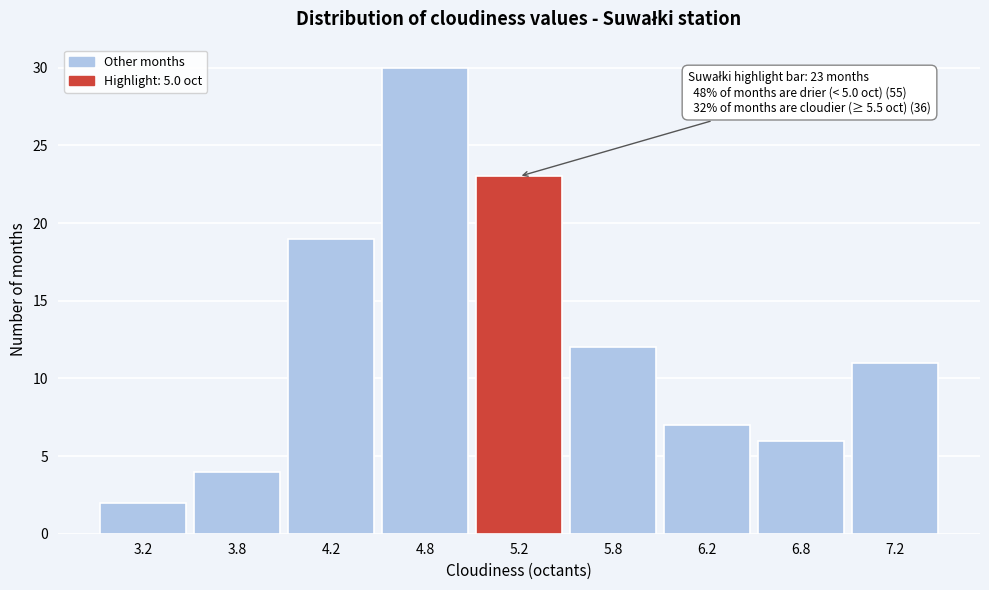

Reading left to right, extract all data points from this chart.

3.2=2	3.8=4	4.2=19	4.8=30	5.2=23	5.8=12	6.2=7	6.8=6	7.2=11